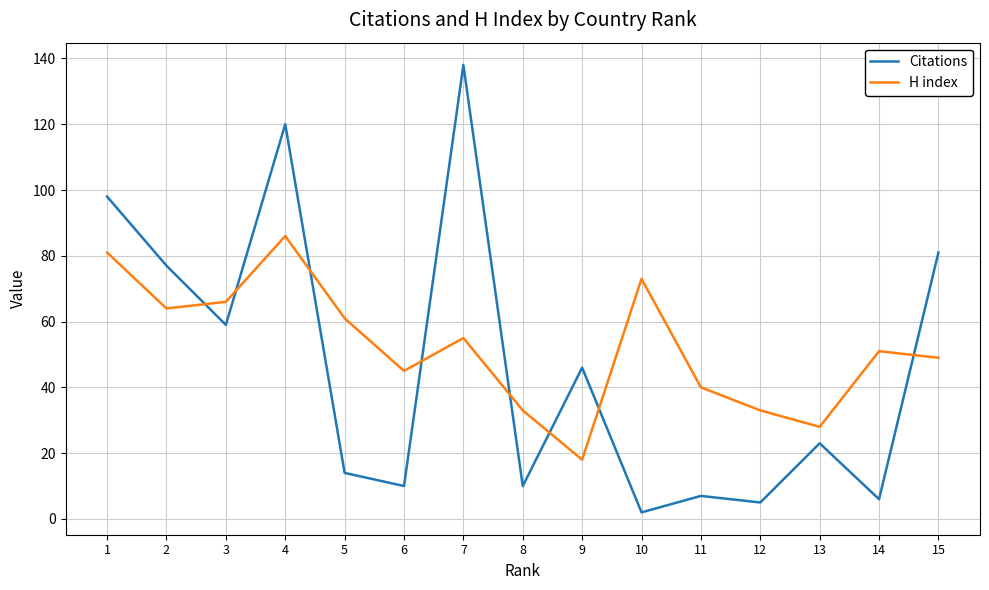

At how many categories does at least one series exceed 78?

4